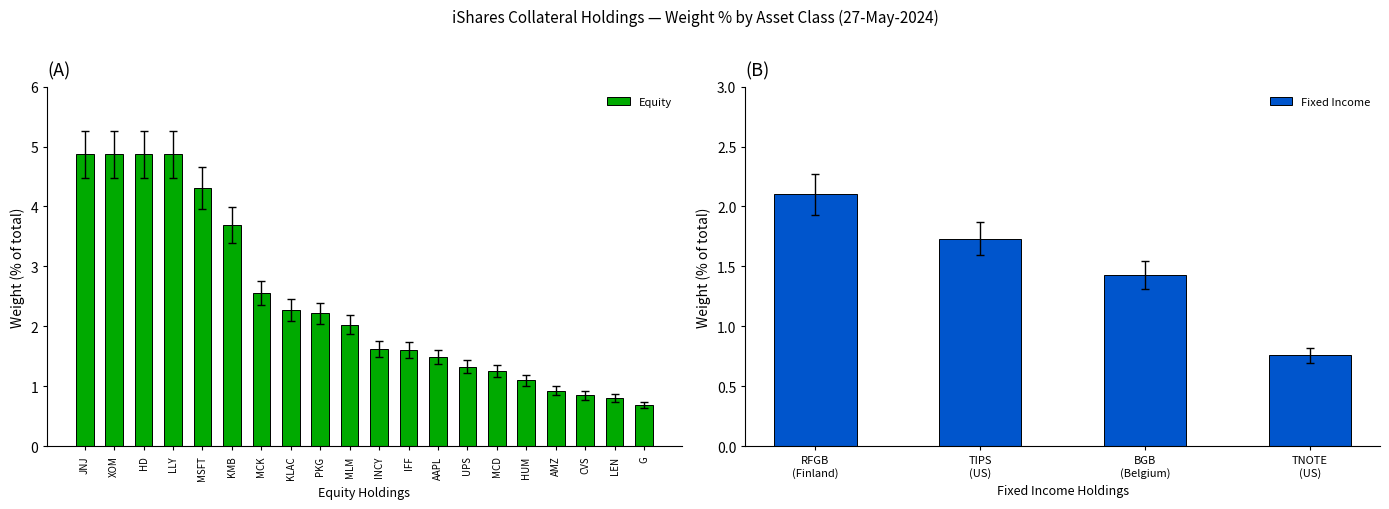

Are the bars grouped side by side (vs. stacked)?

No